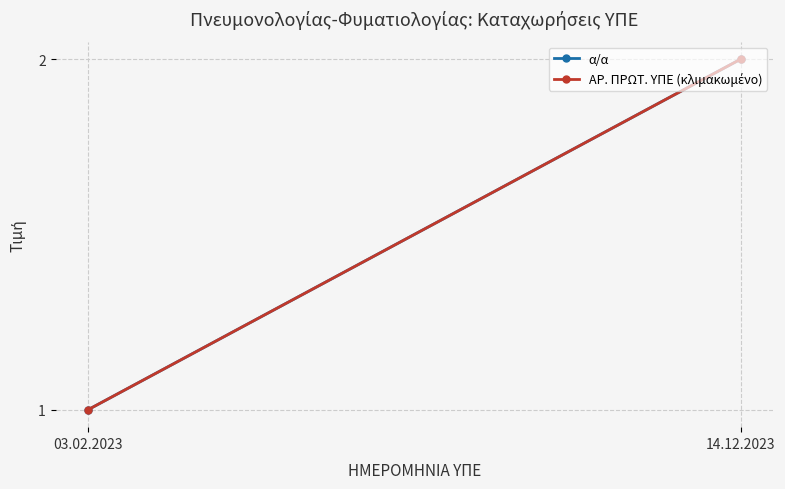

What is the value of the ΑΡ. ΠΡΩΤ. ΥΠΕ (κλιμακωμένο) point at the 2nd from the left?

2